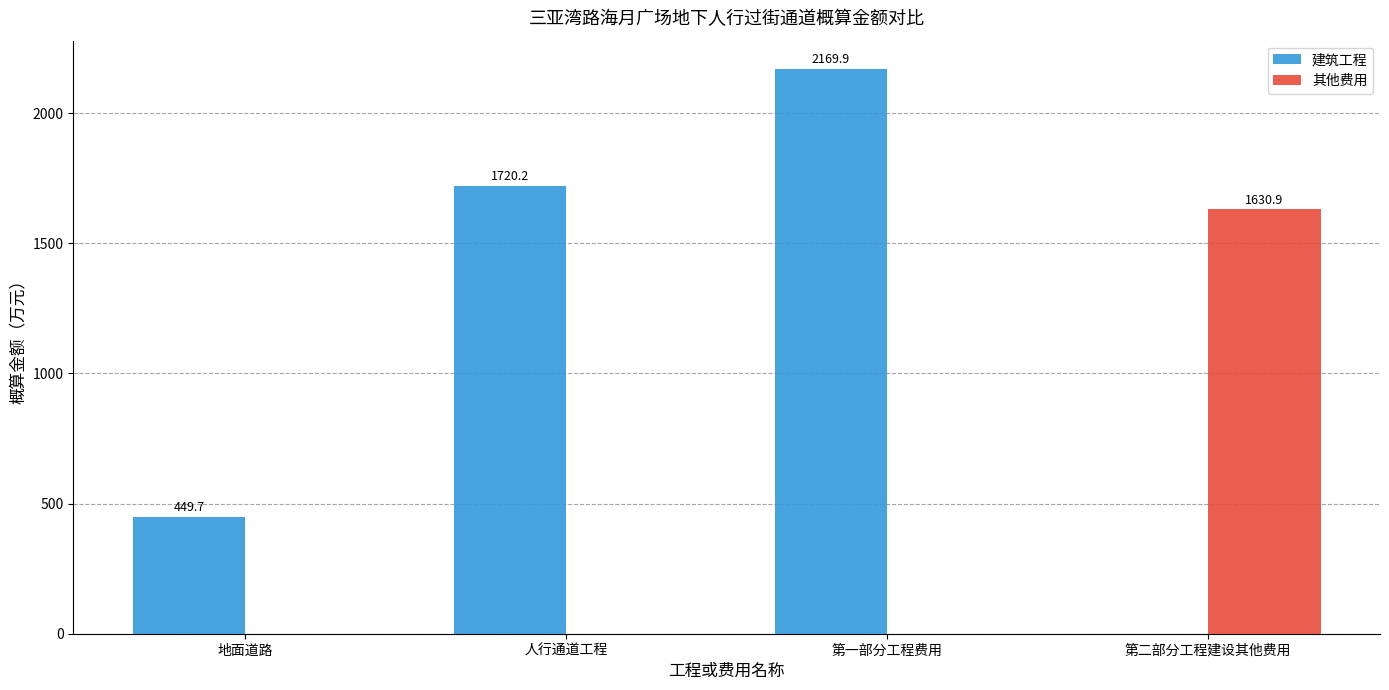

Reading left to right, transcribe all the data shown in this chart.

建筑工程: 地面道路=449.7	人行通道工程=1720.2	第一部分工程费用=2169.9	第二部分工程建设其他费用=0.0
其他费用: 地面道路=0.0	人行通道工程=0.0	第一部分工程费用=0.0	第二部分工程建设其他费用=1630.9